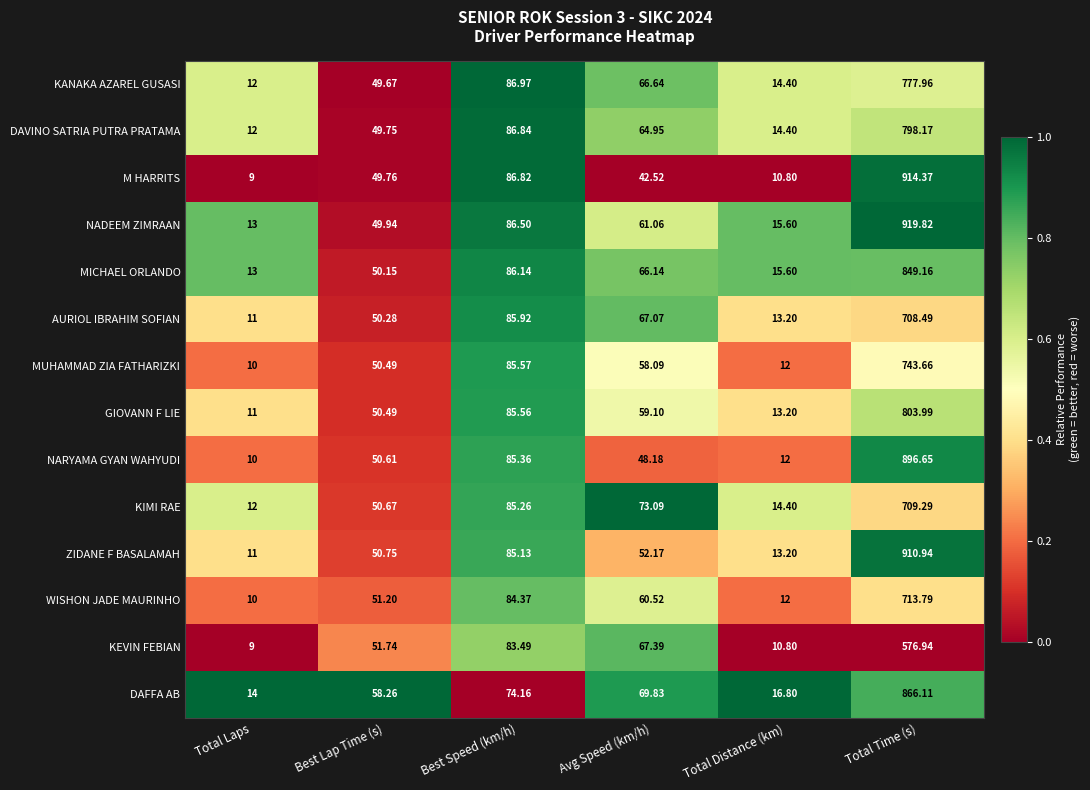

Which series changed the most between Best Lap Time (s) and Total Time (s)?

NADEEM ZIMRAAN